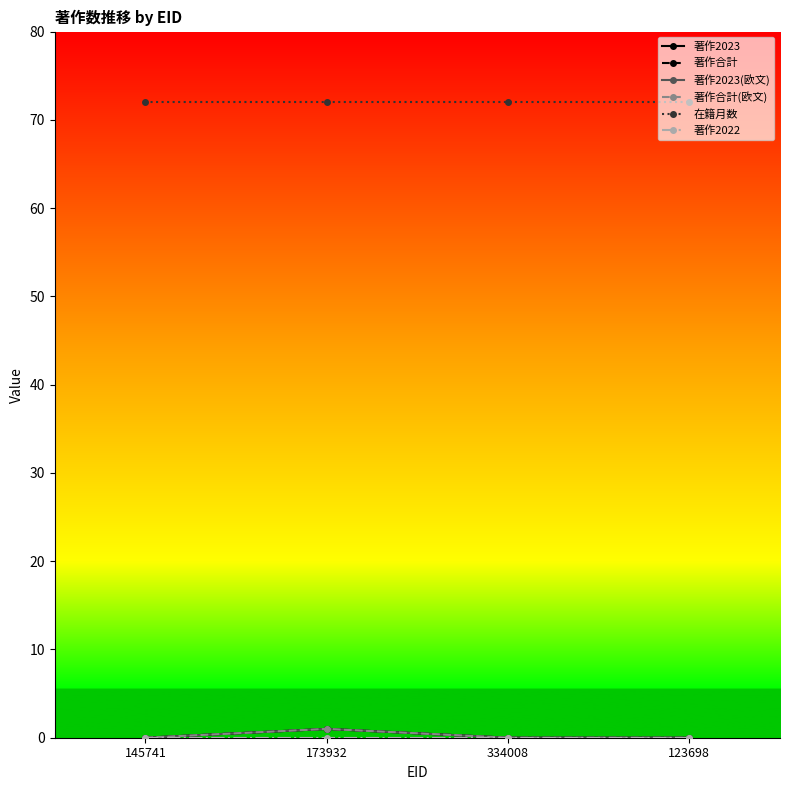

What is the lowest value of the 在籍月数 series?

72